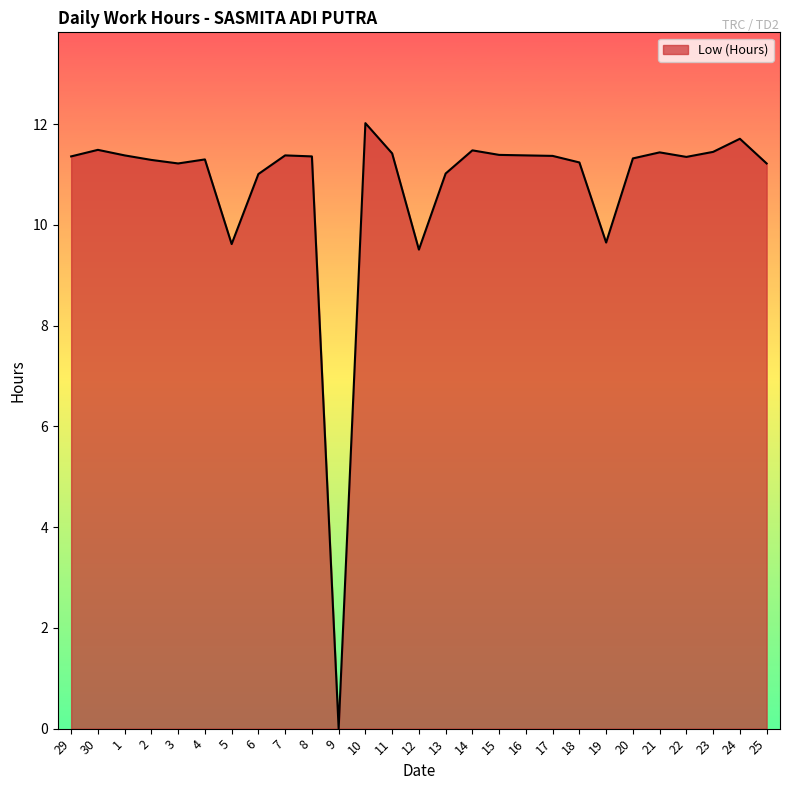

What position from the left is 30?

2